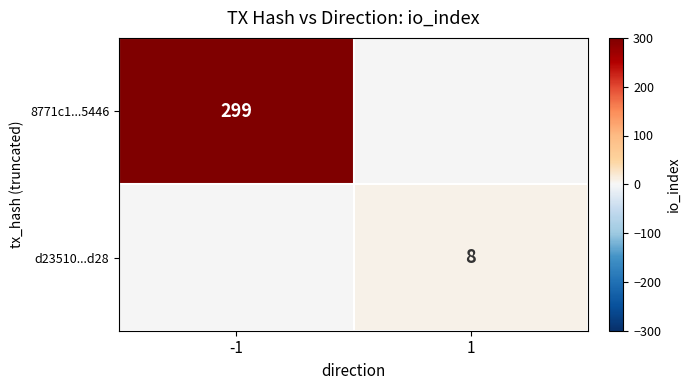

The 8771c1...5446 series shows 299 at -1. True or false?

True